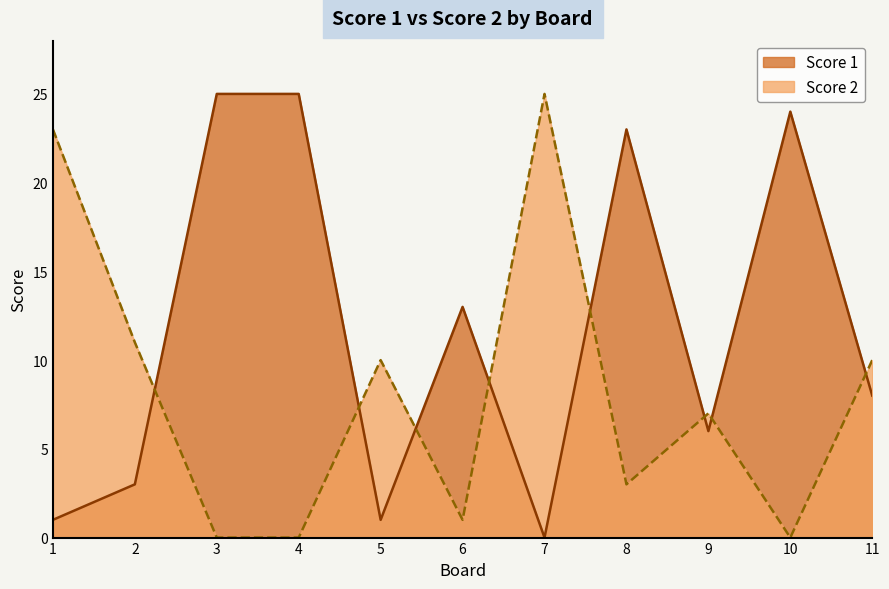

Which category has the highest value across all series?

3